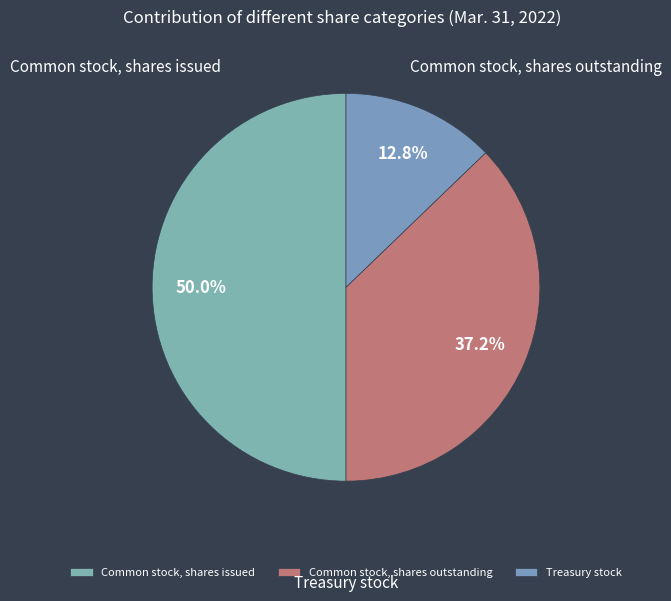

Rank the categories by value from lowest to highest.

Treasury stock, Common stock, shares outstanding, Common stock, shares issued